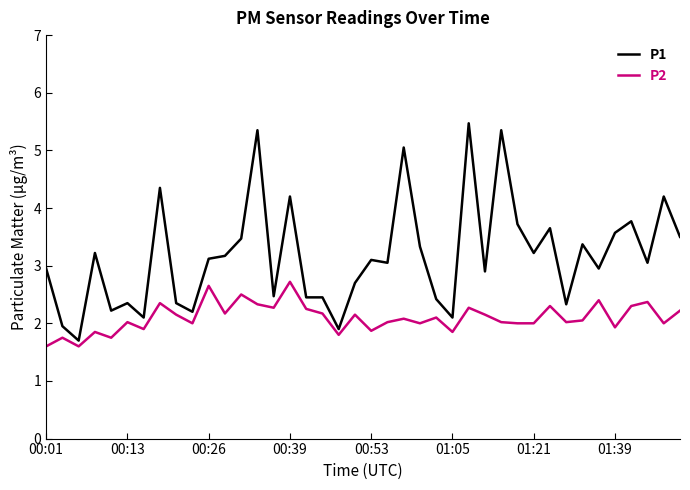

Which series has the largest total across all categories?

P1